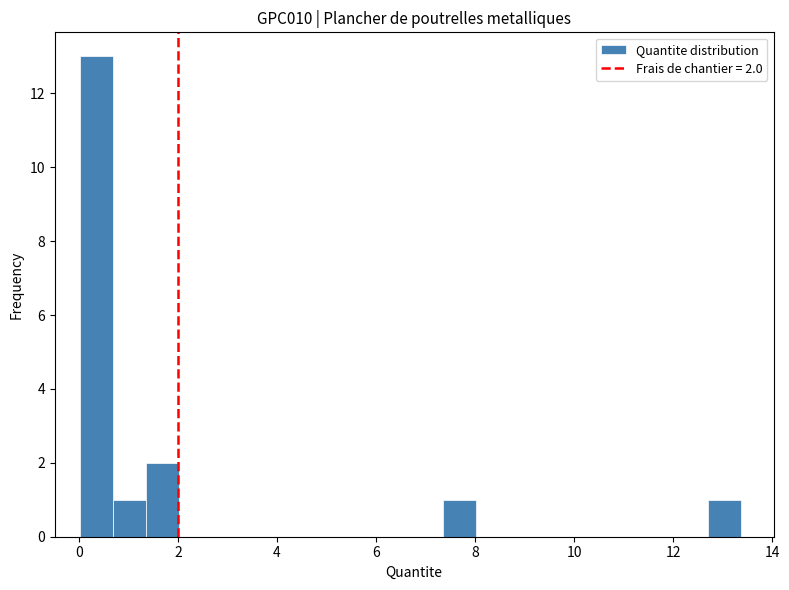

Read against the x-axis, roughly where is the centre of the tallest bar?

0.4